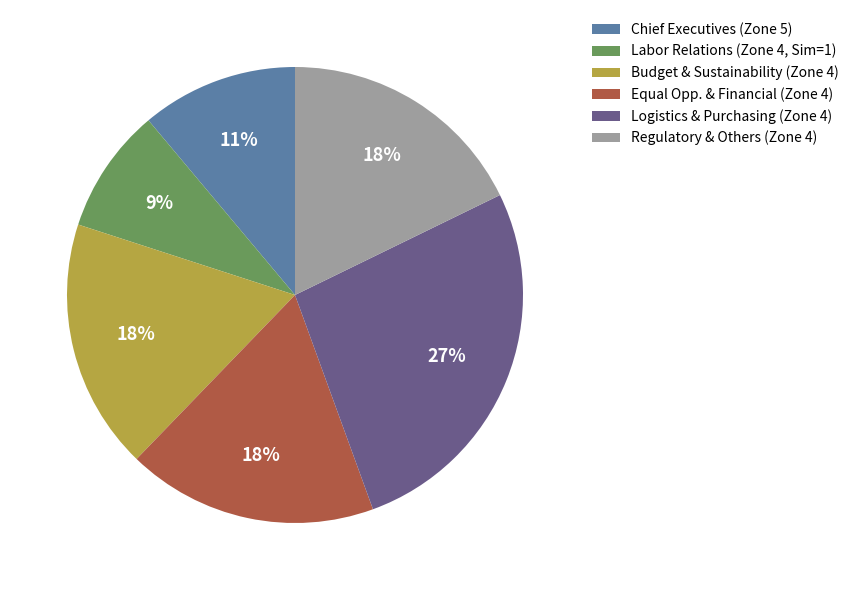

Count the number of slices in the pie.

6